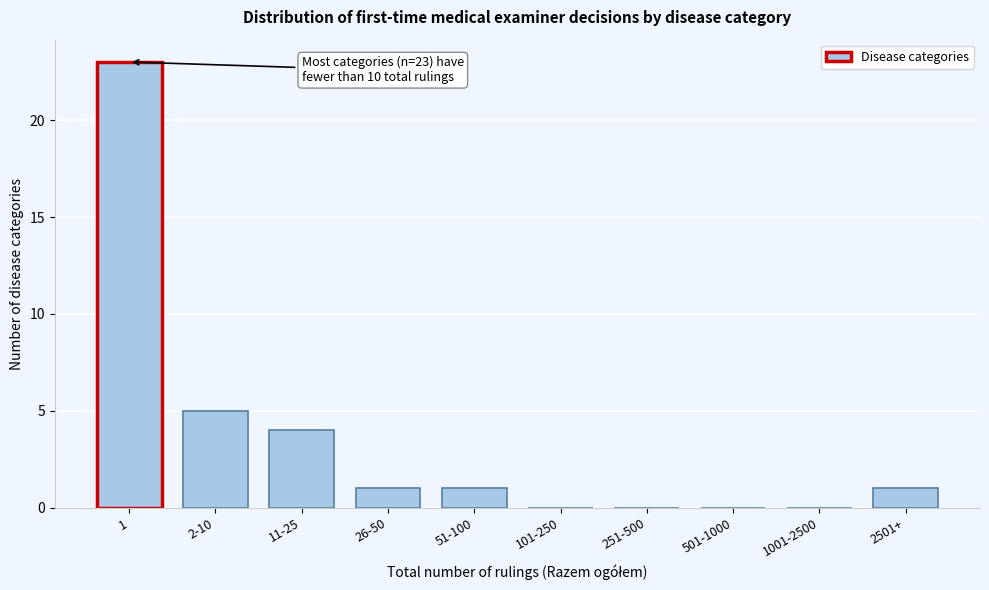

Reading left to right, list all the values displayed in this chart.

1=23	2-10=5	11-25=4	26-50=1	51-100=1	101-250=0	251-500=0	501-1000=0	1001-2500=0	2501+=1